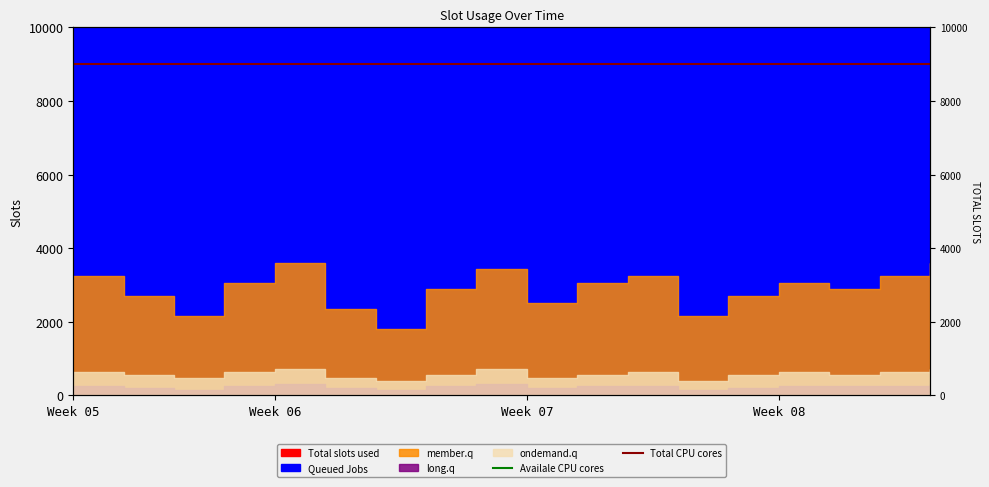

What is the average value of the Total CPU cores series?

9000